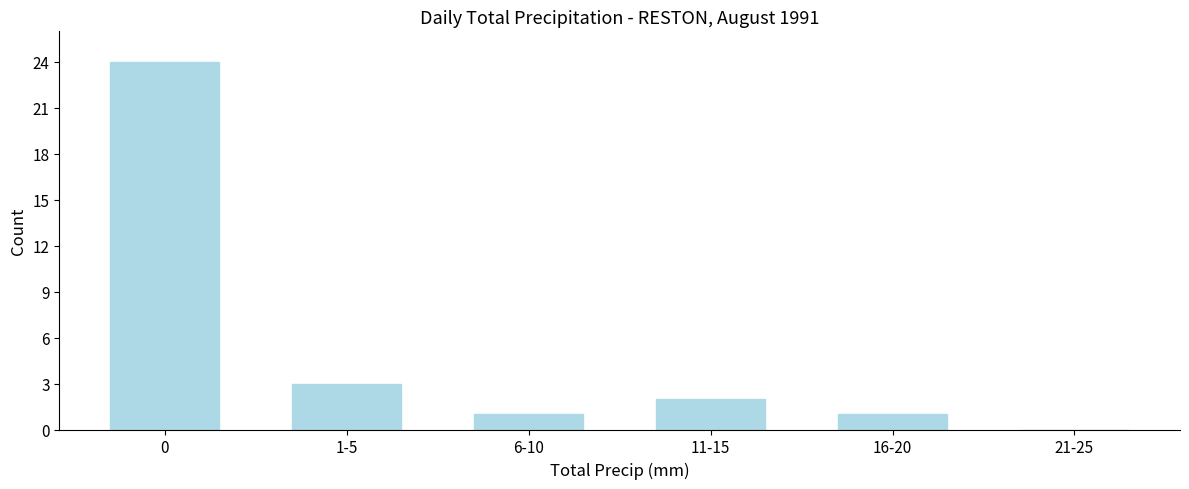

Reading right to left, what are all the values shown in this chart?

21-25=0	16-20=1	11-15=2	6-10=1	1-5=3	0=24